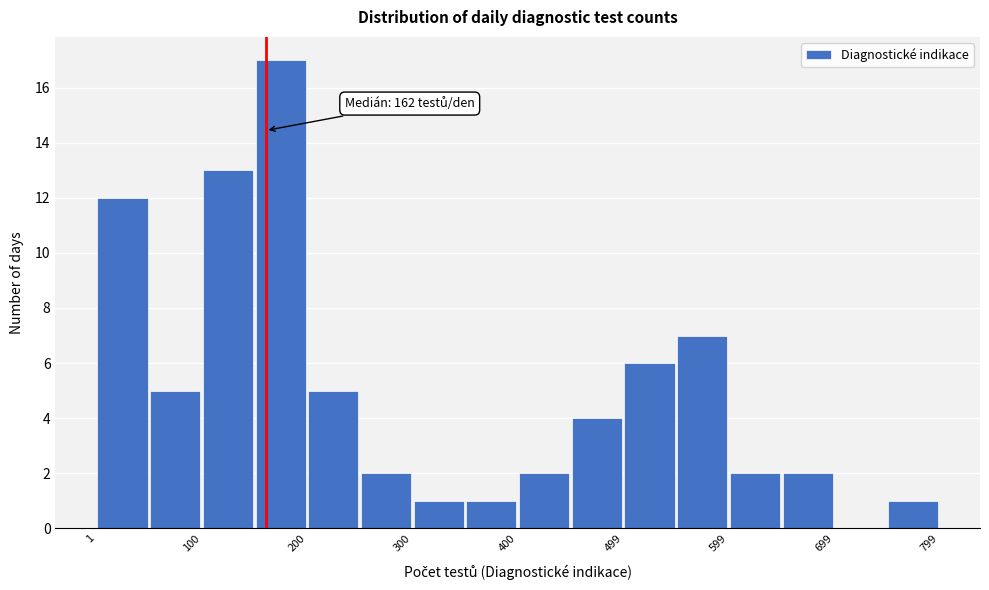

Over which range of the x-axis is the bar tallest?

150 to 200